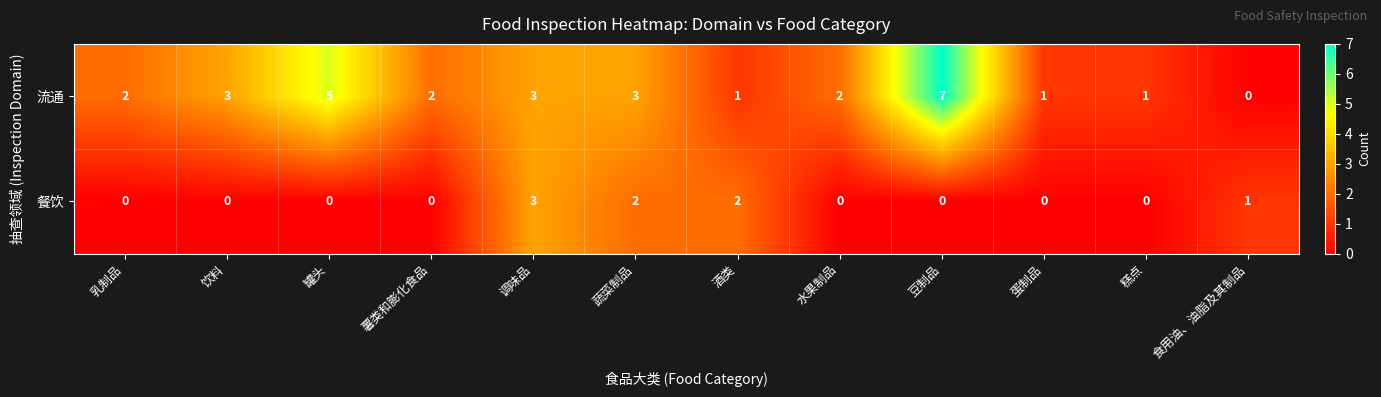

Where is 餐饮 nearest to the value 1?

食用油、油脂及其制品